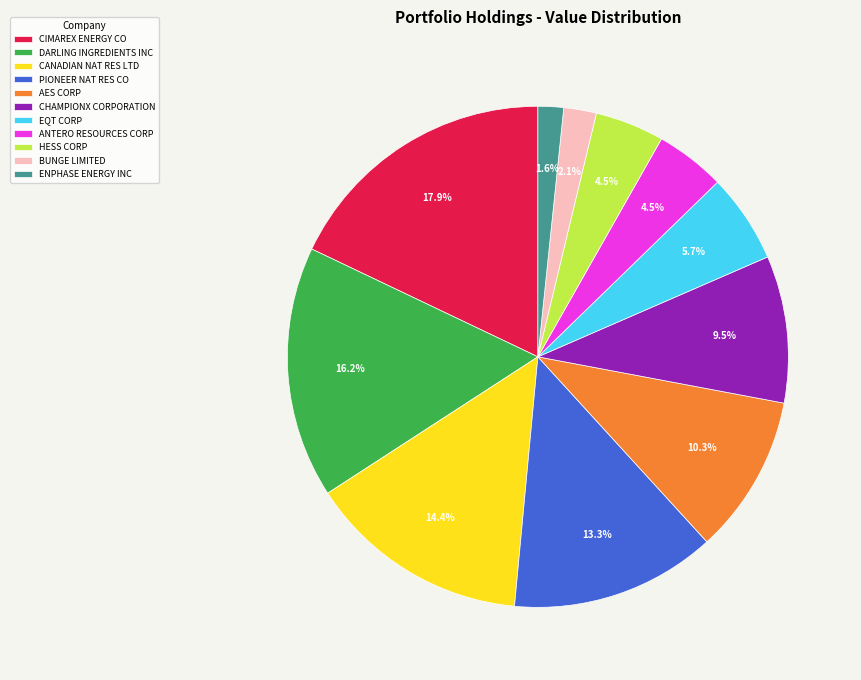

Is the sum of DARLING INGREDIENTS INC and BUNGE LIMITED greater than half?

No